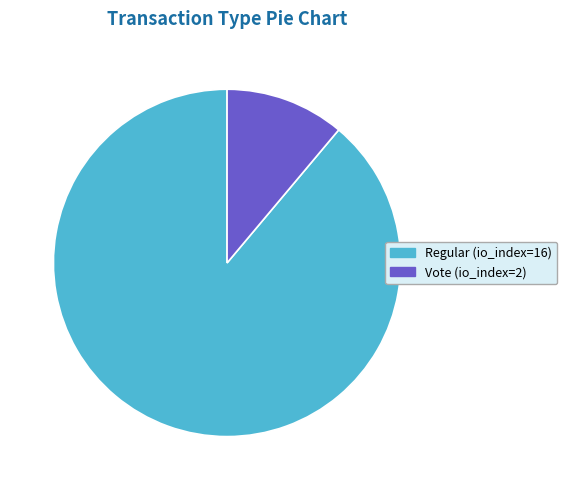

Between Vote (io_index=2) and Regular (io_index=16), which is larger?

Regular (io_index=16)